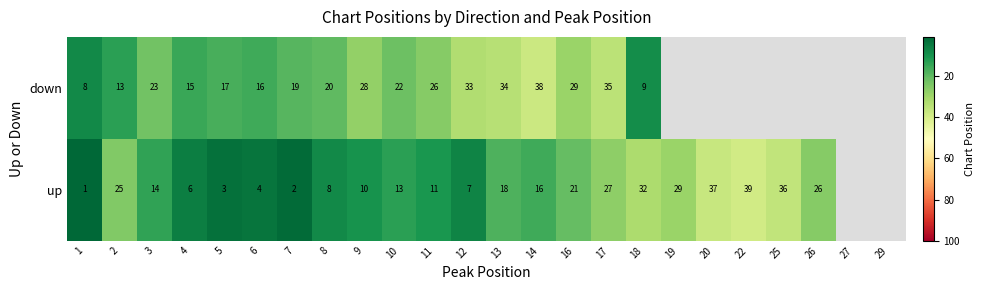

At how many categories does at least one series exceed 18?

18